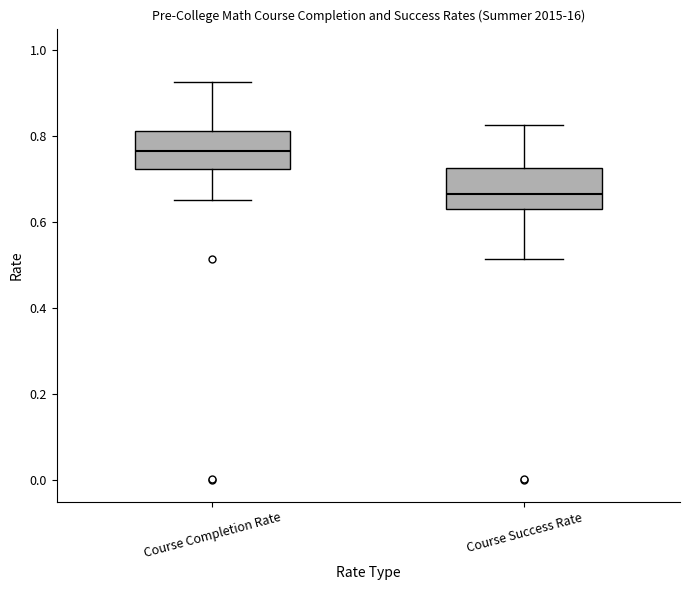

Reading left to right, transcribe this box plot: for each box, give where its median line is, the range the box spans, and where its two whiskers end, as read against the y-axis. The values are not printed on the chart, so give them approximately, as read against the axis.

Course Completion Rate: median 0.76, box 0.72 to 0.82, whiskers 0.66 to 0.92
Course Success Rate: median 0.66, box 0.64 to 0.72, whiskers 0.52 to 0.82